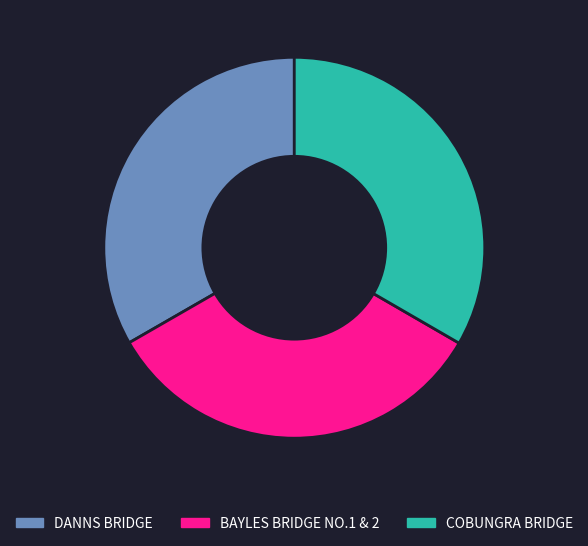

Is the sum of DANNS BRIDGE and BAYLES BRIDGE NO.1 & 2 greater than half?

Yes